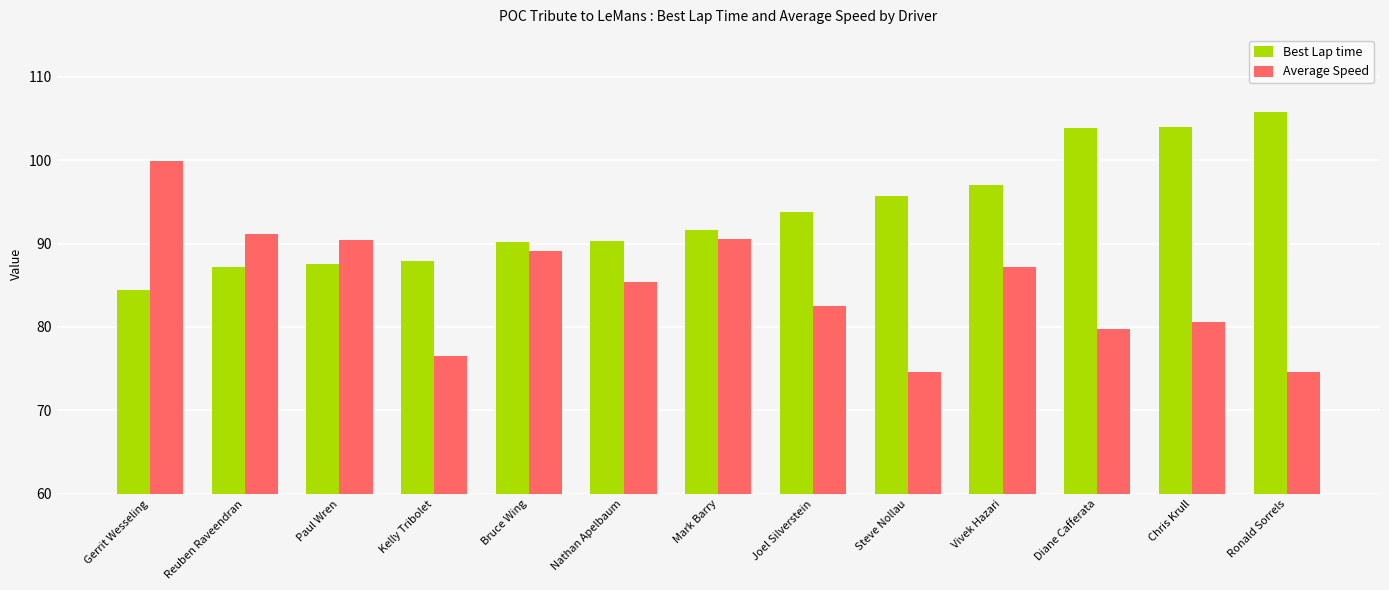

Where does the Average Speed series first go above 85?

Gerrit Wesseling